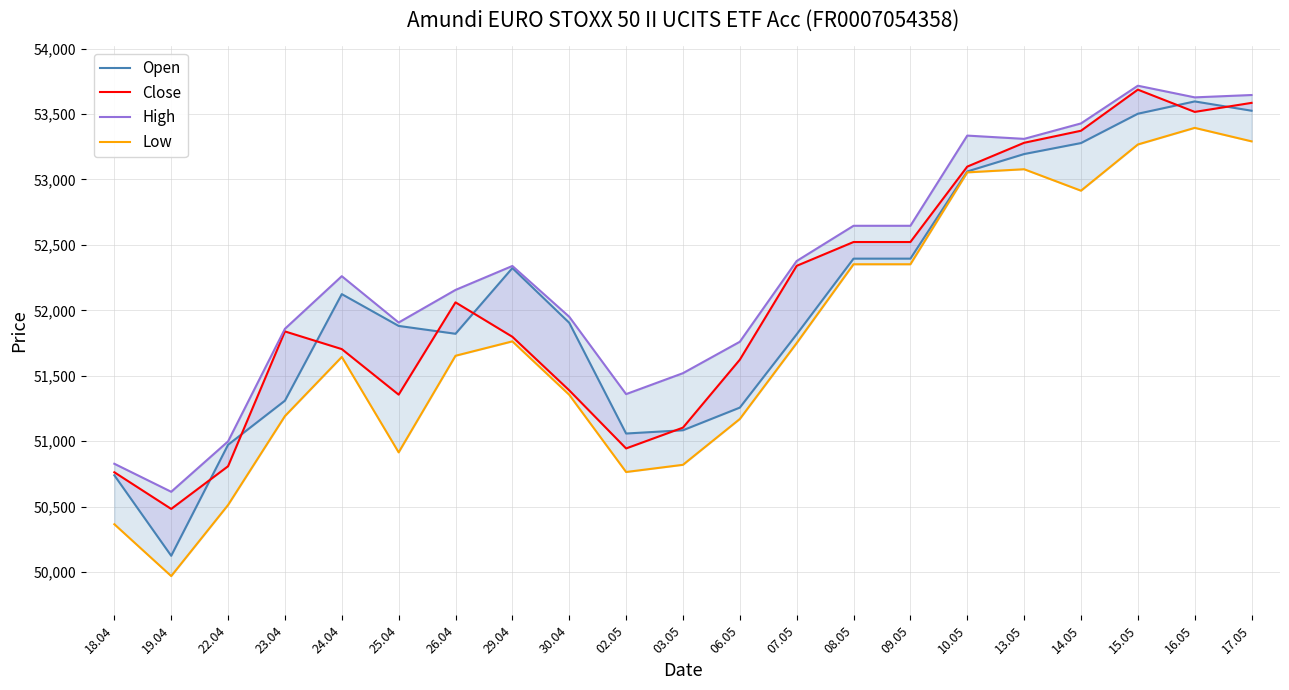

True or false: Open has more than 0 points higher than both neighbors.

True